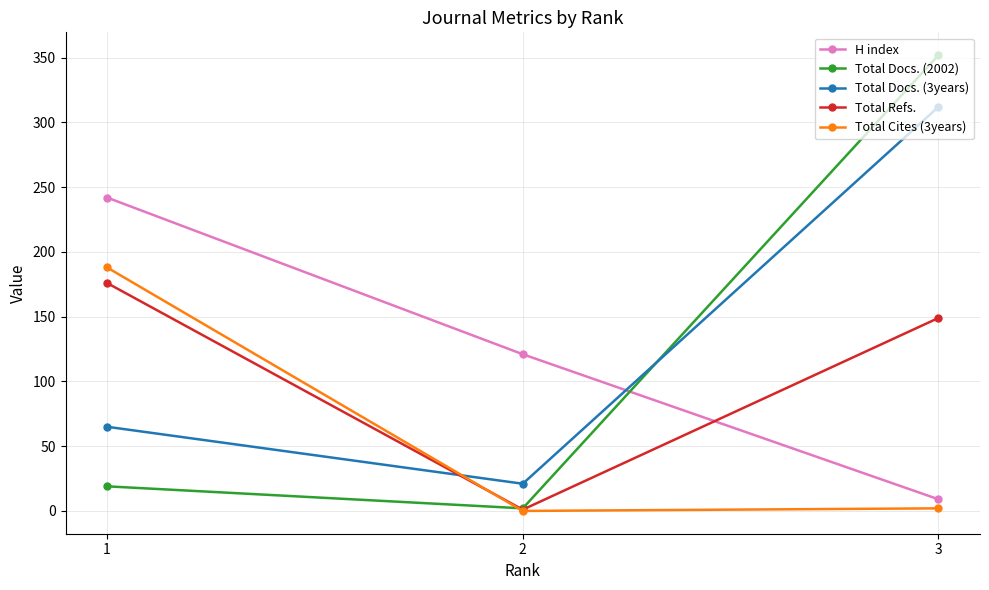

The value of Total Docs. (2002) at 2 is 2. True or false?

True